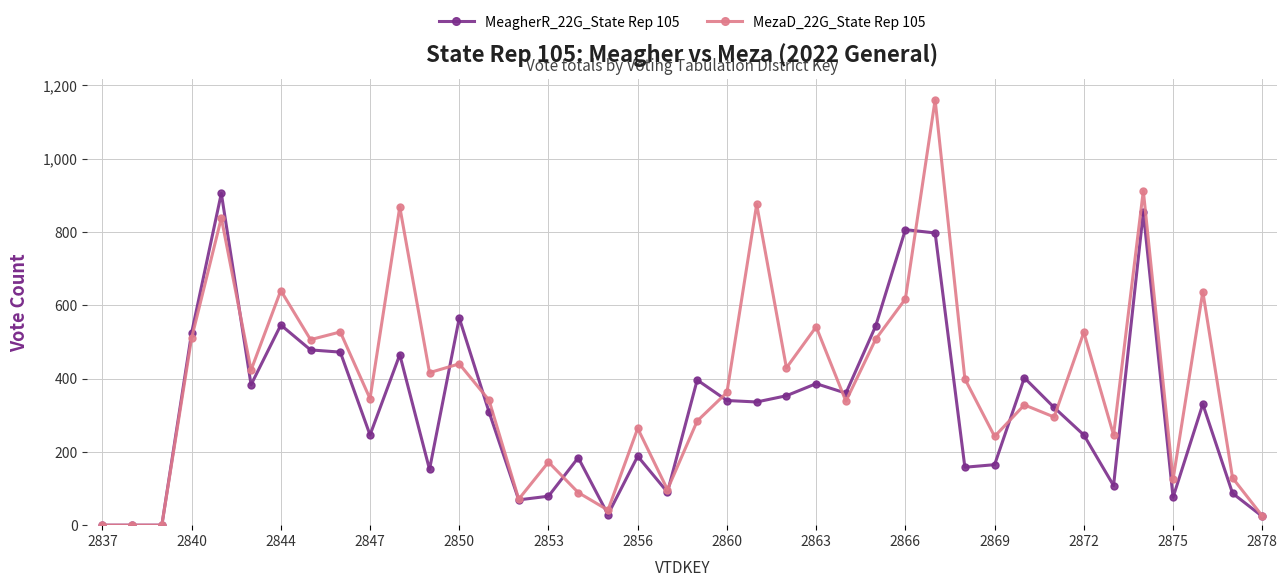

Which series has the largest range (max minus min)?

MezaD_22G_State Rep 105